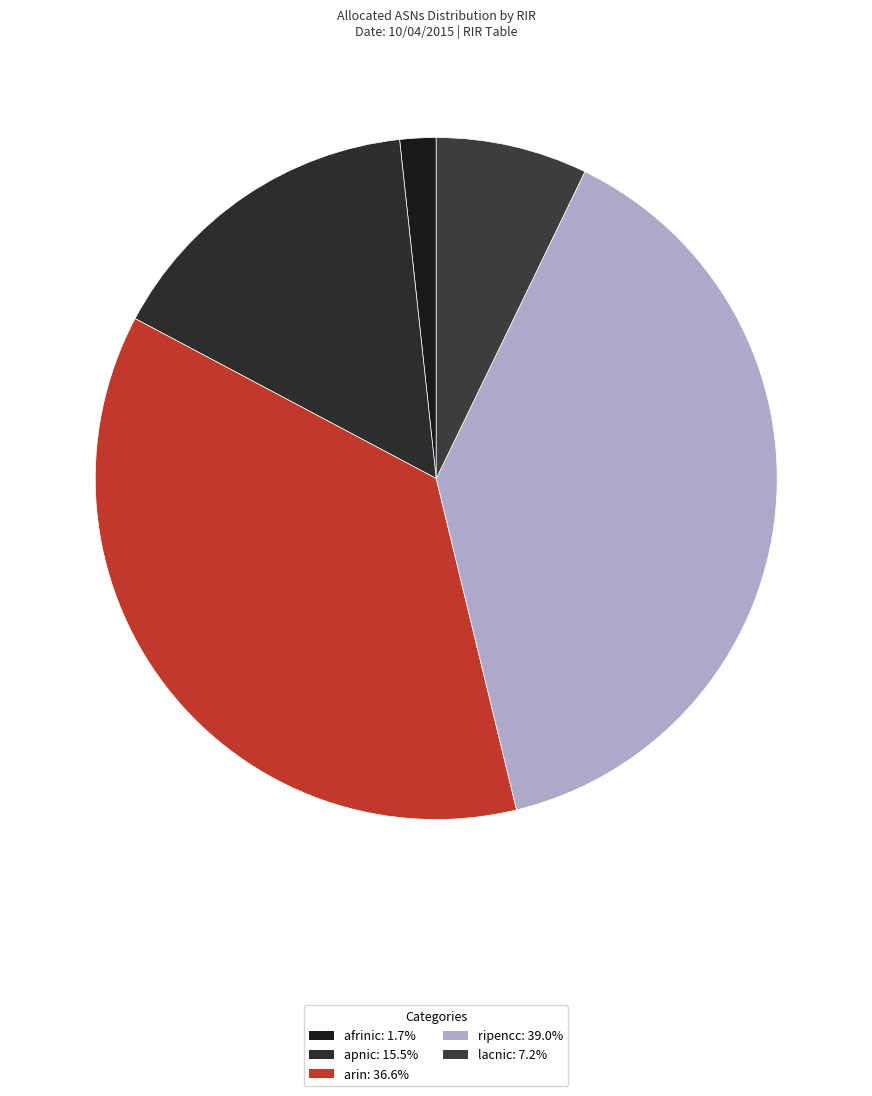

Count the number of slices in the pie.

5